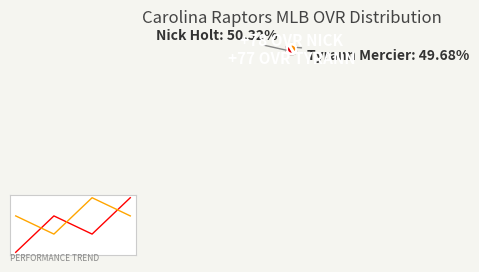

Is it true that Tyrann Mercier is 50% of the pie?

True